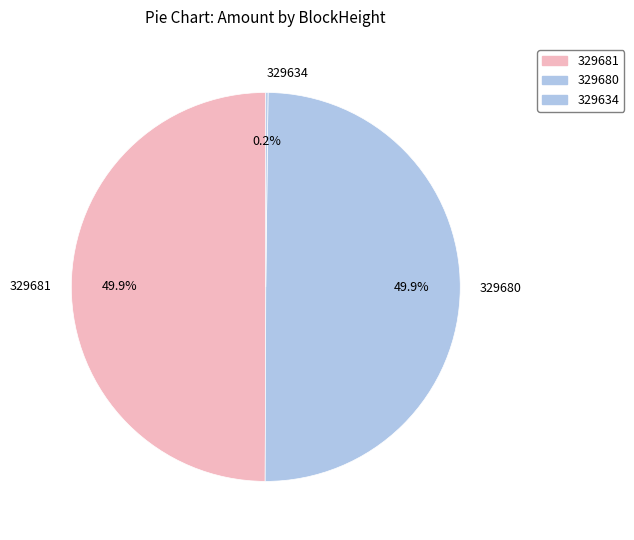

What percentage is NOT represented by 329681?

50.1%